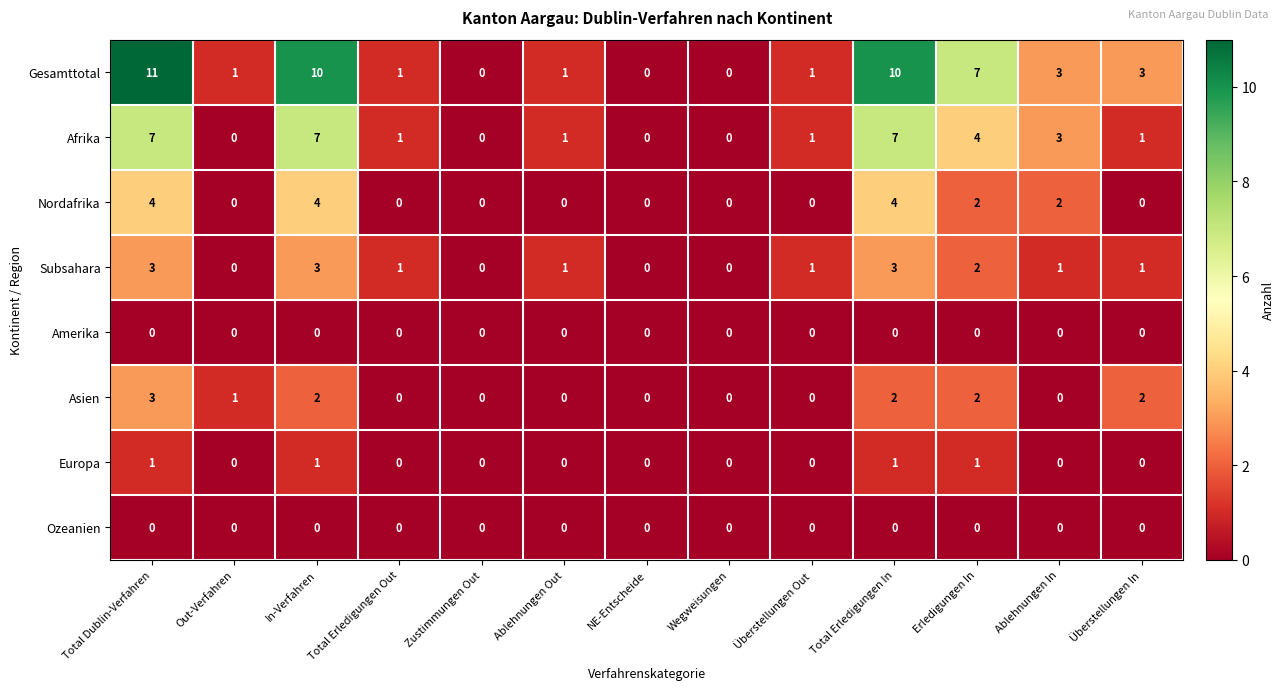

How many categories are shown in the chart?

13